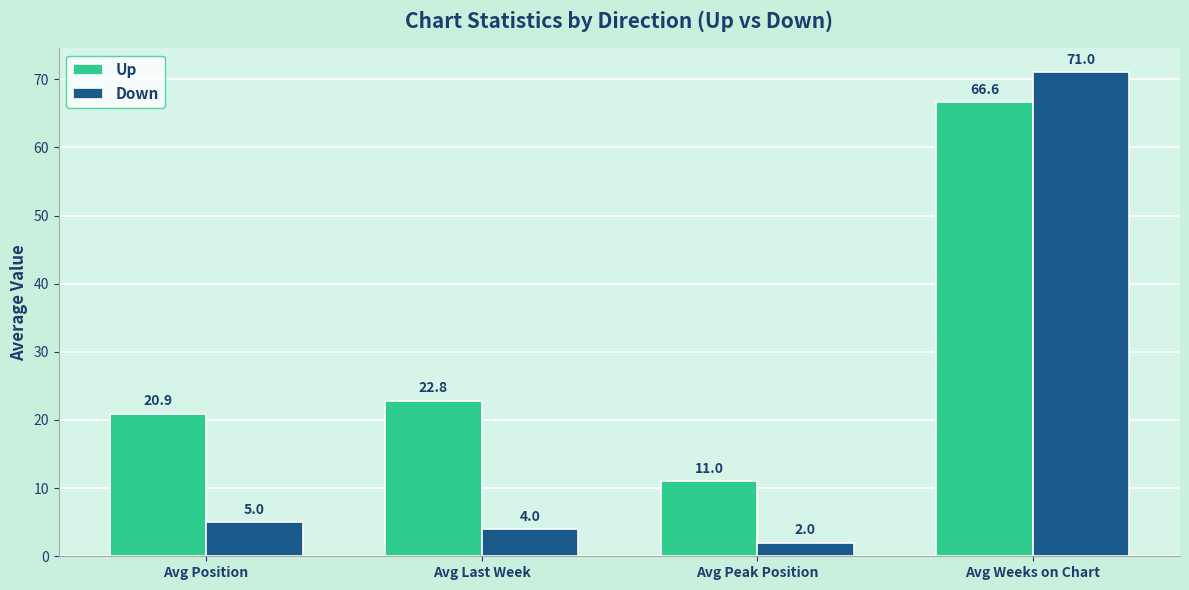

How many bars are there in each group?

2